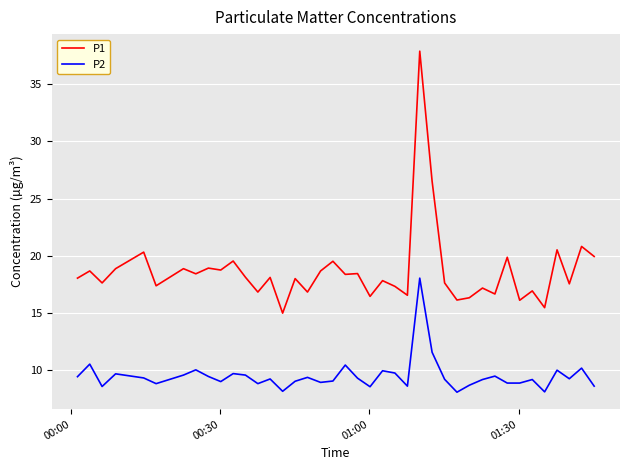

What is the minimum value for P2?

8.0